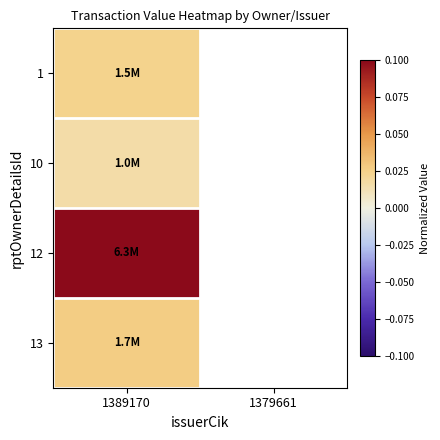

At which category is the sum across all series the highest?

1389170